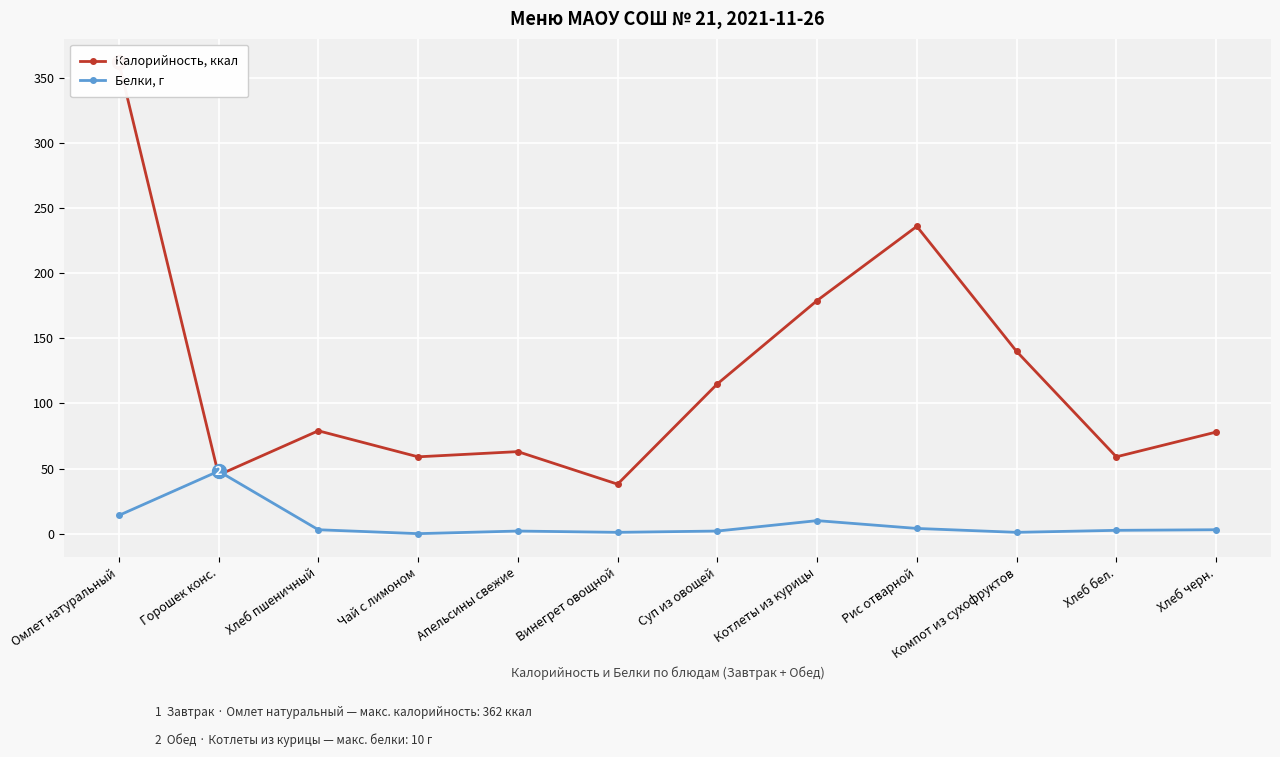

At how many categories does at least one series exceed 347?

1